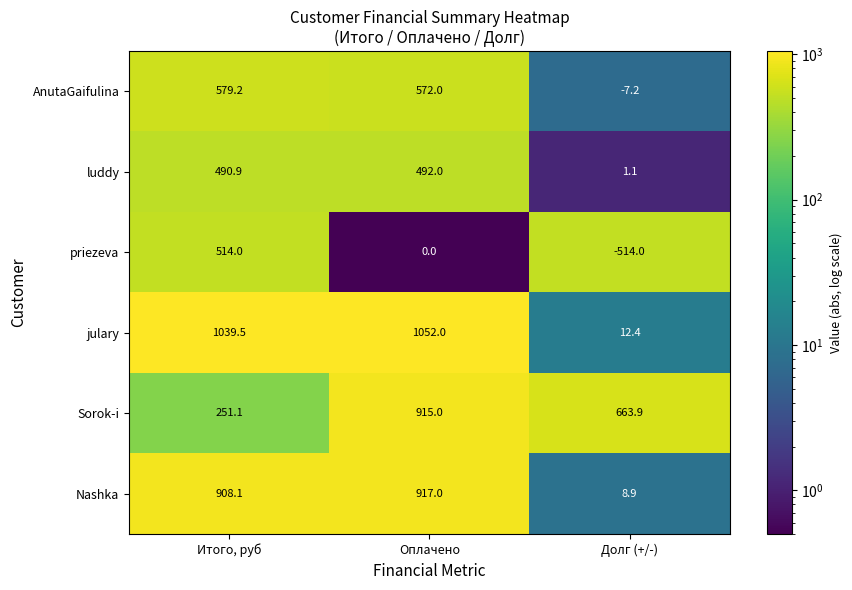

How many categories are shown in the chart?

3